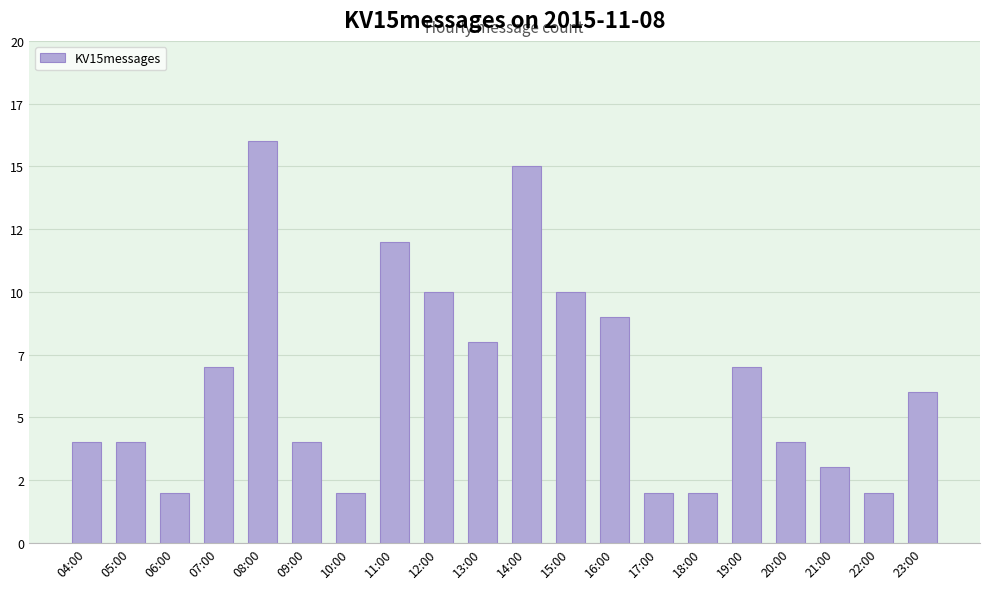

At which label does the data first exceed 6?

07:00